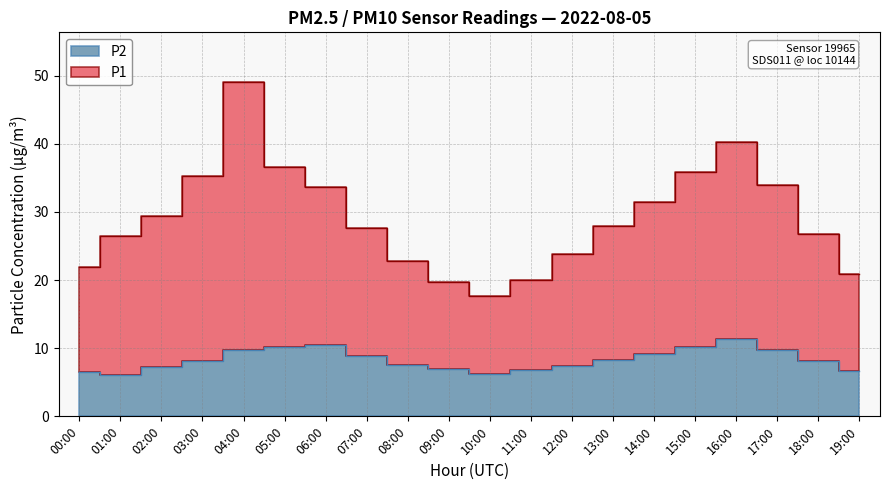

Where is the first local minimum for P1?

10:00